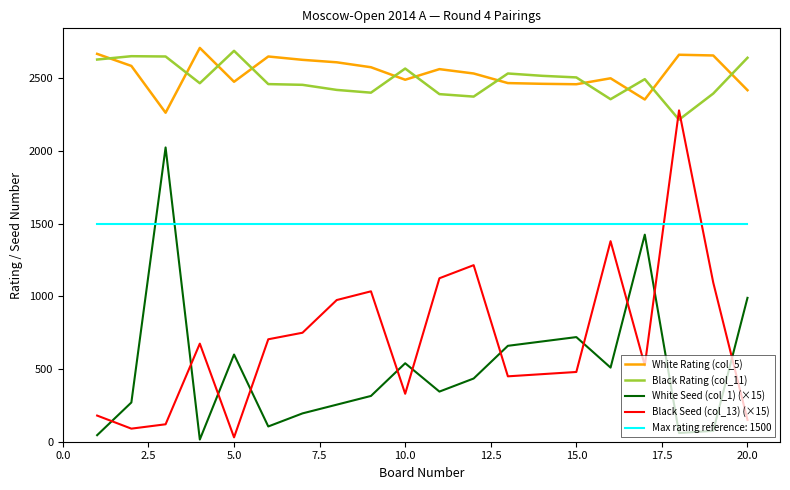

Which series has the largest range (max minus min)?

Black Seed (col_13) (×15)